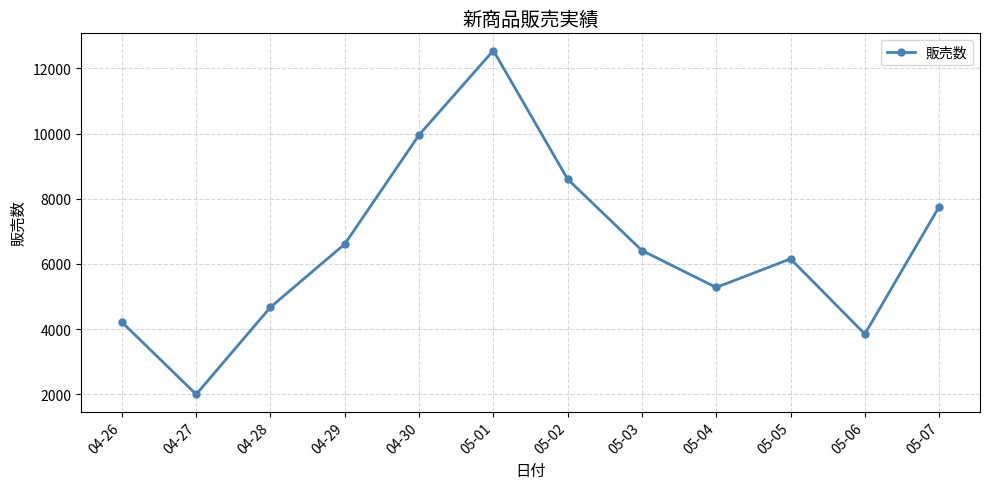

What is the sum of the values at 04-27 and 05-04?

7279